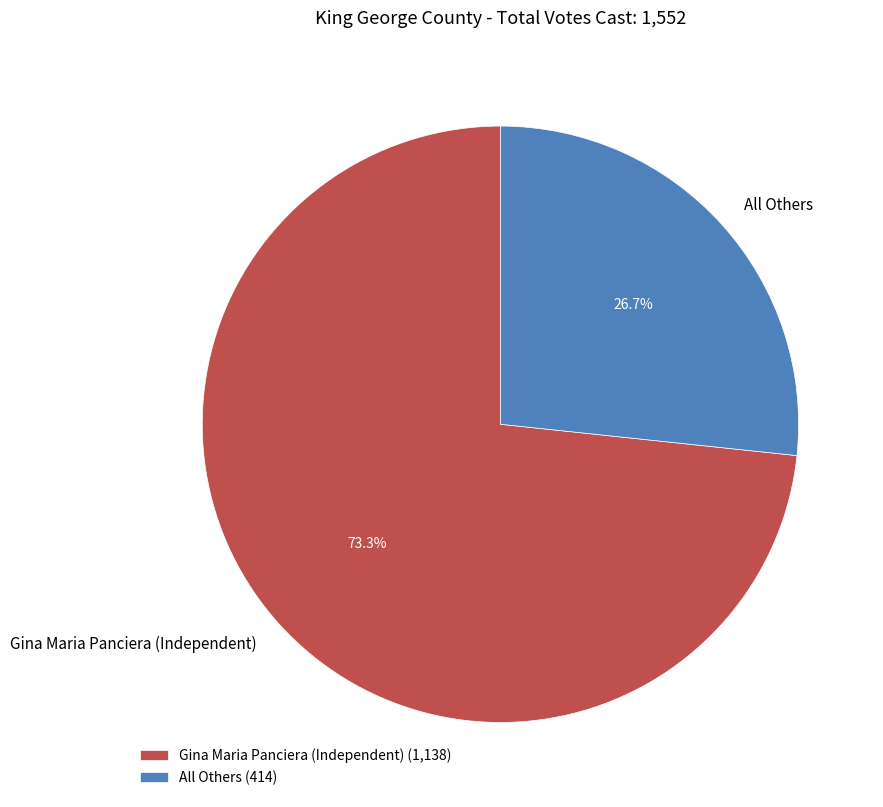

Do All Others and Gina Maria Panciera (Independent) together represent more than half of the pie?

Yes